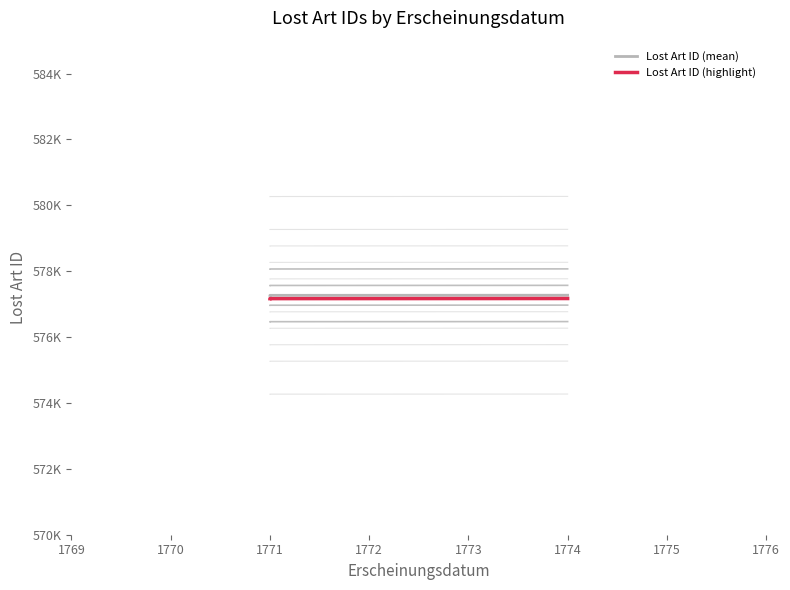

How many values in the Lost Art ID (highlight) series are below 577169?

2